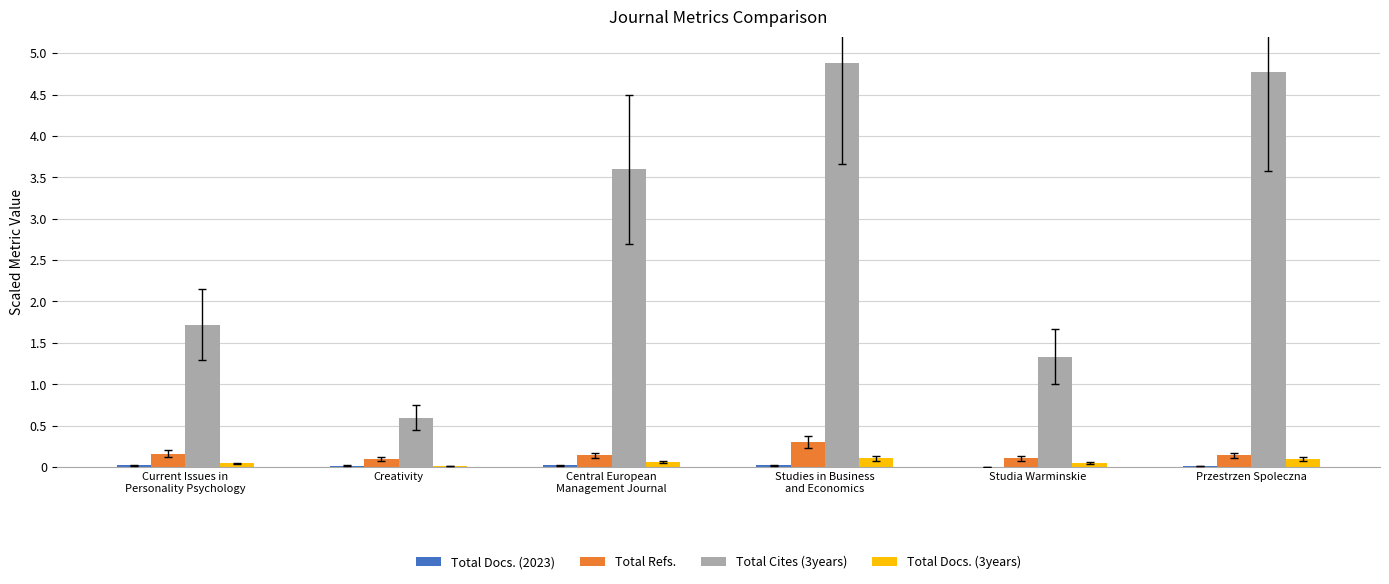

What is the sum of all Total Cites (3years) values?

16.9